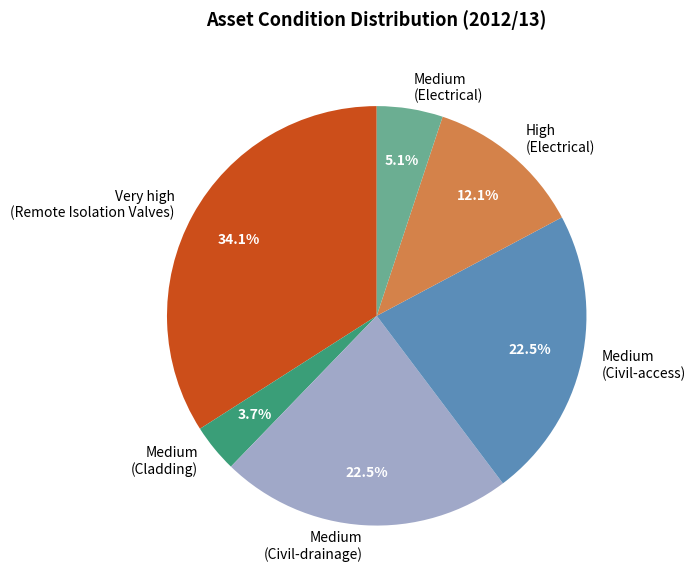

What is the ratio of the value at High (Electrical) to the value at Very high (Remote Isolation Valves)?

0.4